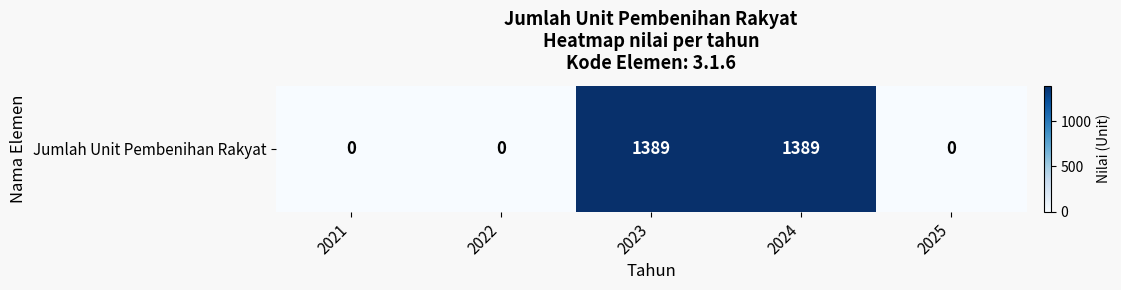

Rank the categories by value from highest to lowest.

2023, 2024, 2021, 2022, 2025